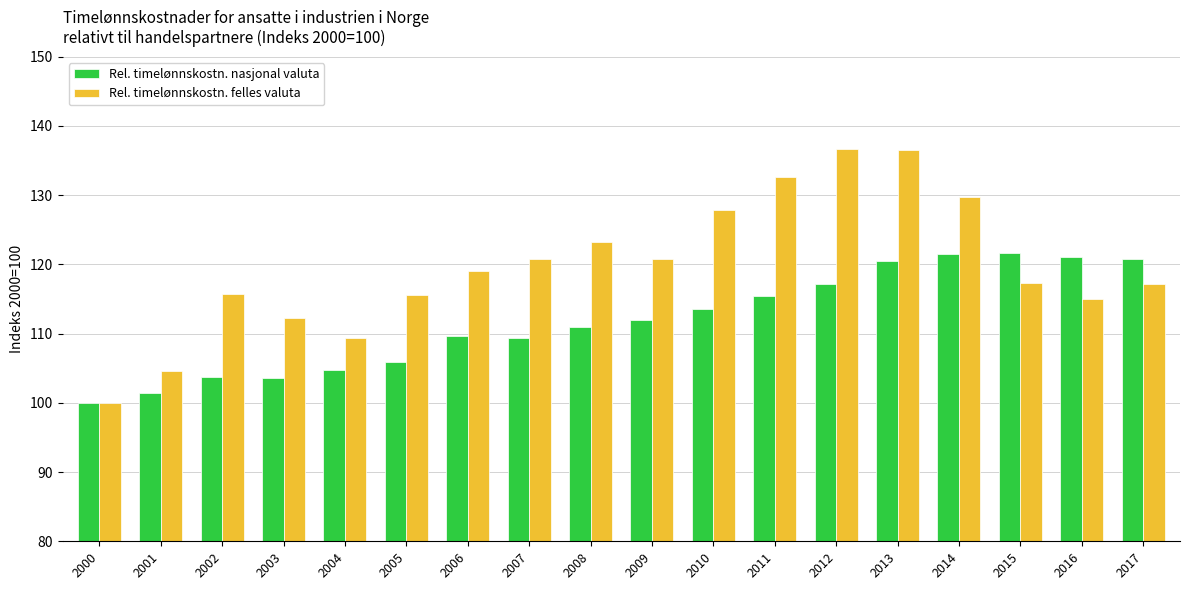

What is the difference between the second highest and second lowest values in the Rel. timelønnskostn. felles valuta series?

31.9